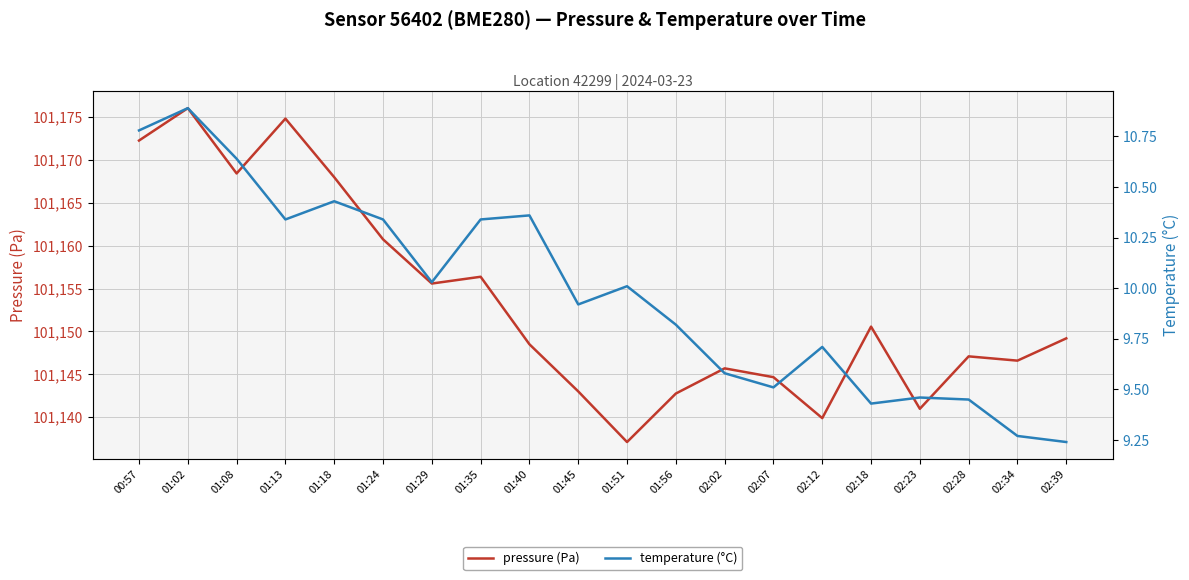

Reading left to right, what are all the values shown in this chart?

pressure (Pa): 00:57=101172.3	01:02=101176.1	01:08=101168.4	01:13=101174.8	01:18=101168.0	01:24=101160.8	01:29=101155.6	01:35=101156.4	01:40=101148.5	01:45=101143.0	01:51=101137.1	01:56=101142.8	02:02=101145.7	02:07=101144.7	02:12=101139.9	02:18=101150.6	02:23=101141.0	02:28=101147.1	02:34=101146.6	02:39=101149.2
temperature (°C): 00:57=10.8	01:02=10.9	01:08=10.6	01:13=10.3	01:18=10.4	01:24=10.3	01:29=10.0	01:35=10.3	01:40=10.4	01:45=9.9	01:51=10.0	01:56=9.8	02:02=9.6	02:07=9.5	02:12=9.7	02:18=9.4	02:23=9.5	02:28=9.4	02:34=9.3	02:39=9.2